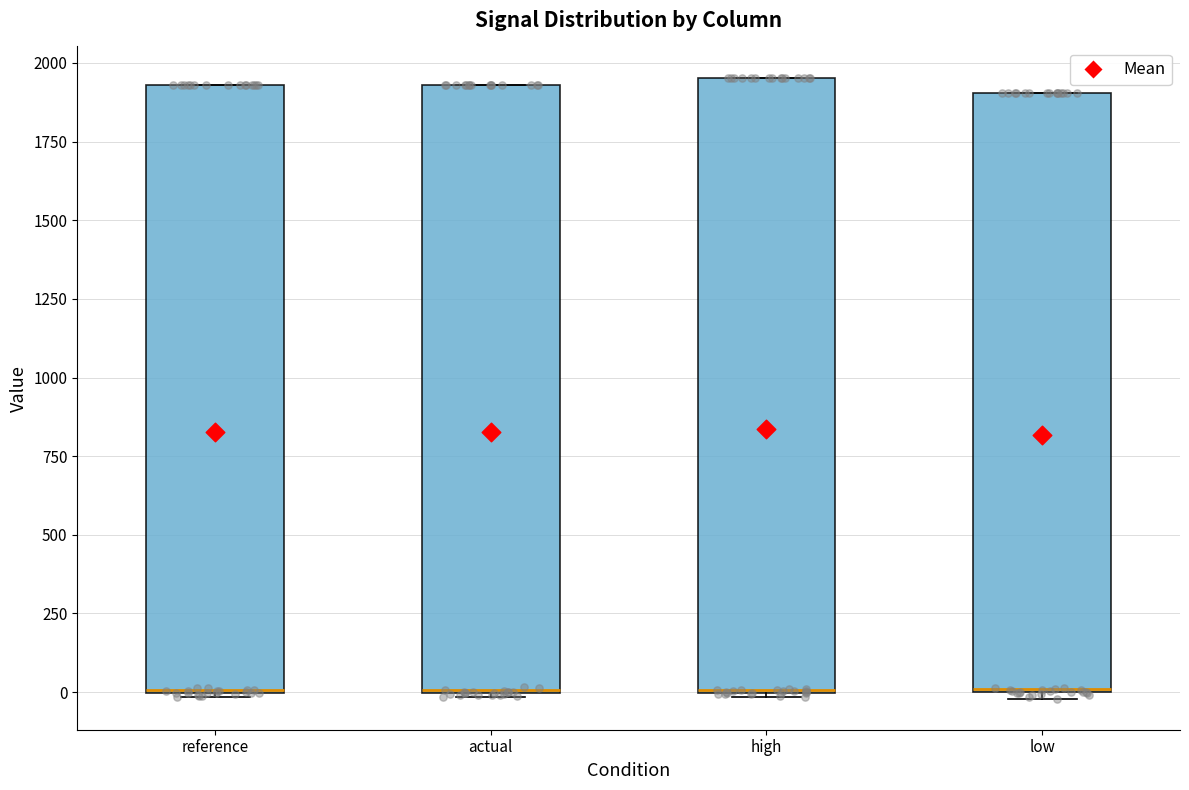

Where is the upper edge of the box for low on the y-axis? The values are not printed on the chart, so give them approximately, as read against the axis.

1900